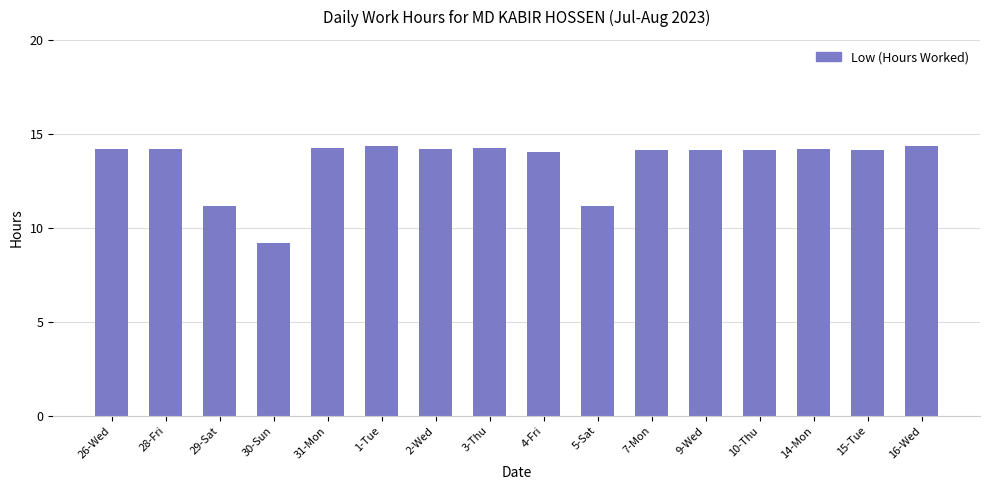

What is the label of the 9th bar from the left?

4-Fri